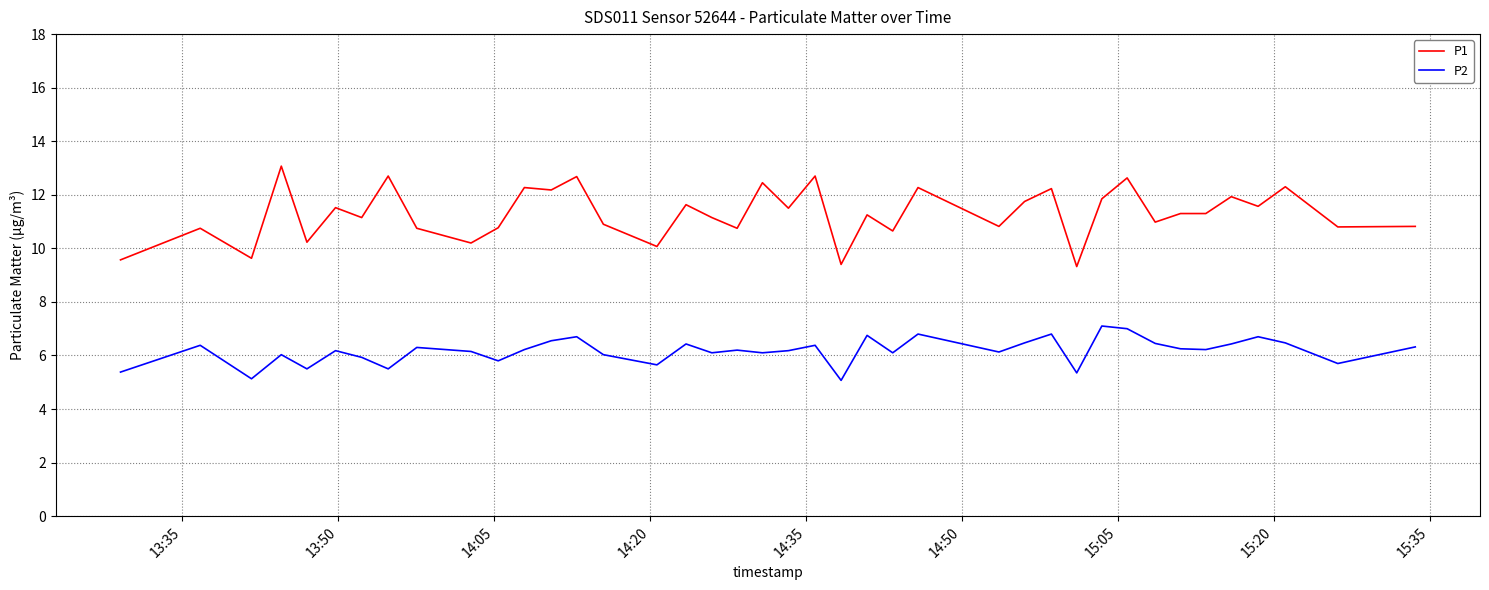

What is the highest value of the P2 series?

7.1